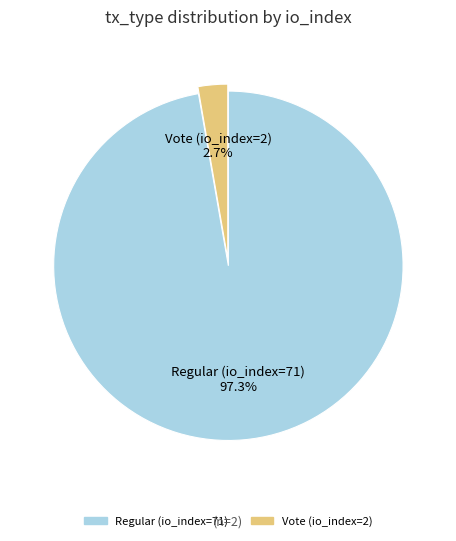

Which has a higher value, Vote (io_index=2) or Regular (io_index=71)?

Regular (io_index=71)